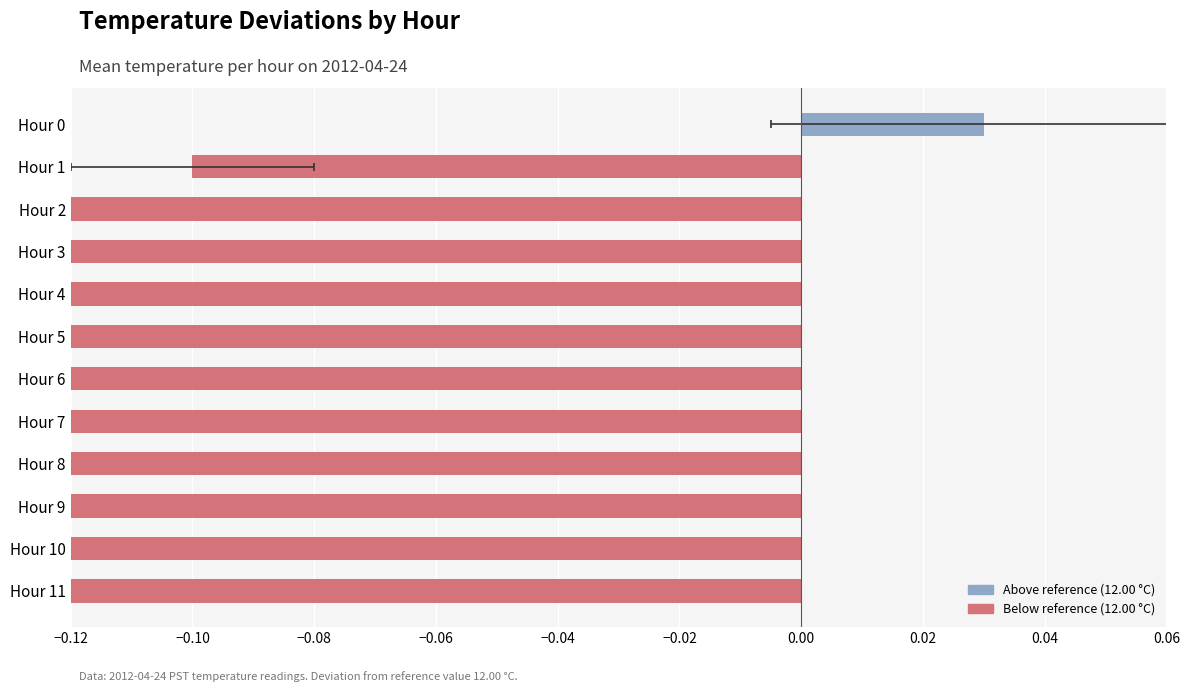

List the labels in order of value, largest first.

Hour 0, Hour 1, Hour 2, Hour 3, Hour 4, Hour 5, Hour 6, Hour 7, Hour 8, Hour 9, Hour 10, Hour 11